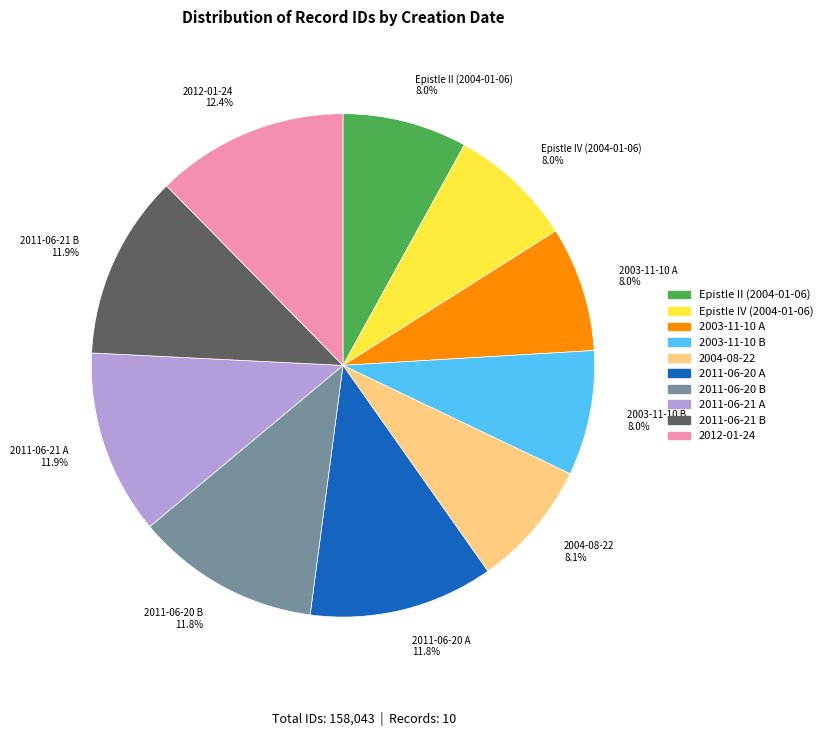

How many slices are in this pie chart?

10